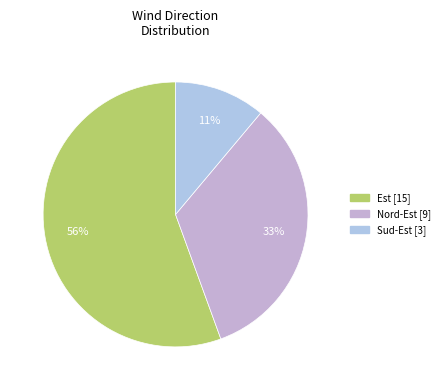

Count the number of slices in the pie.

3